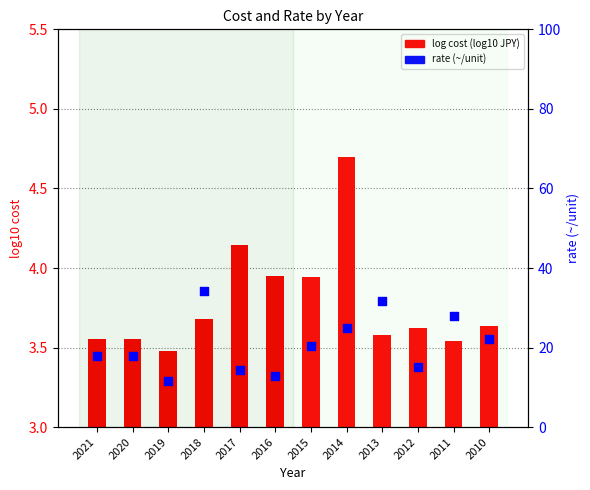

Which series reaches the maximum Y coordinate?

rate (~/unit)